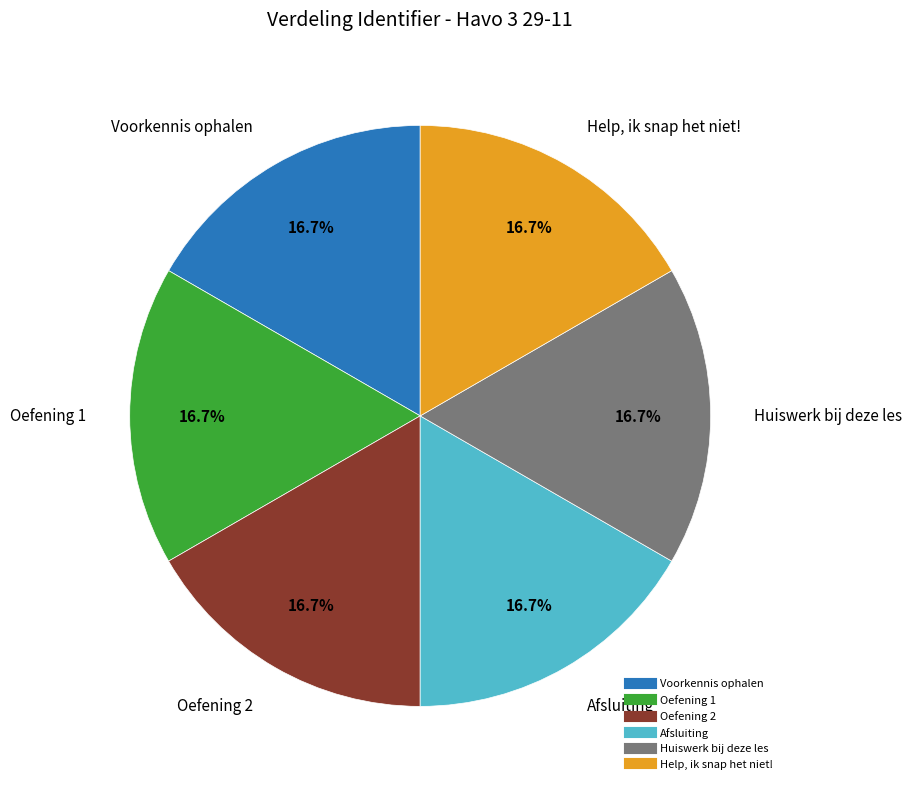

How many slices are in this pie chart?

6